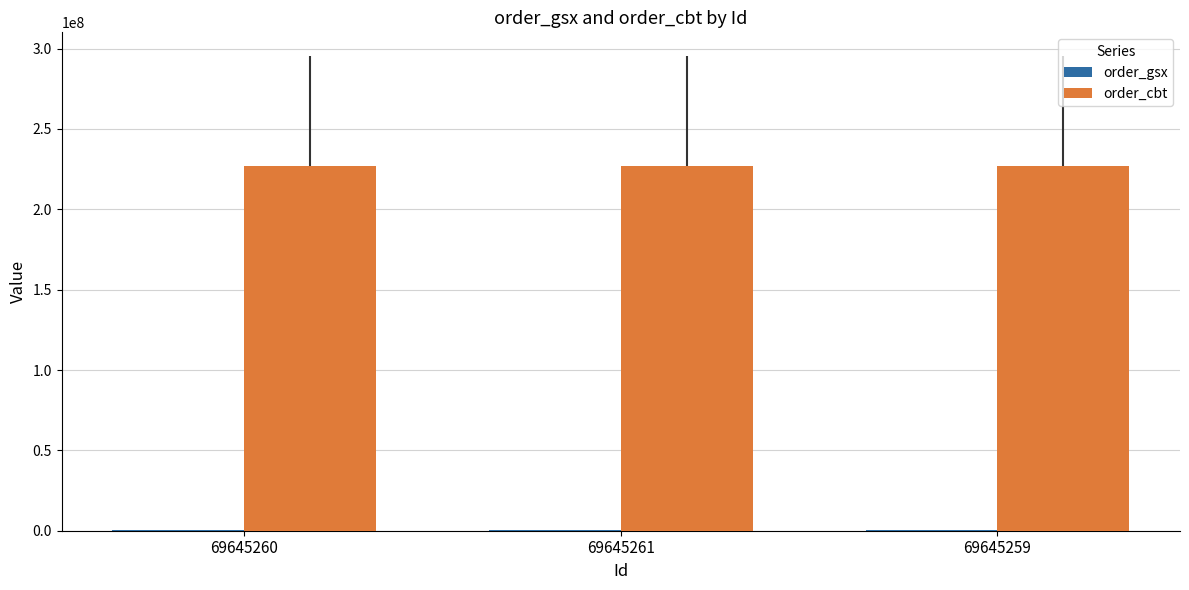

What is the highest value of the order_cbt series?

227188112